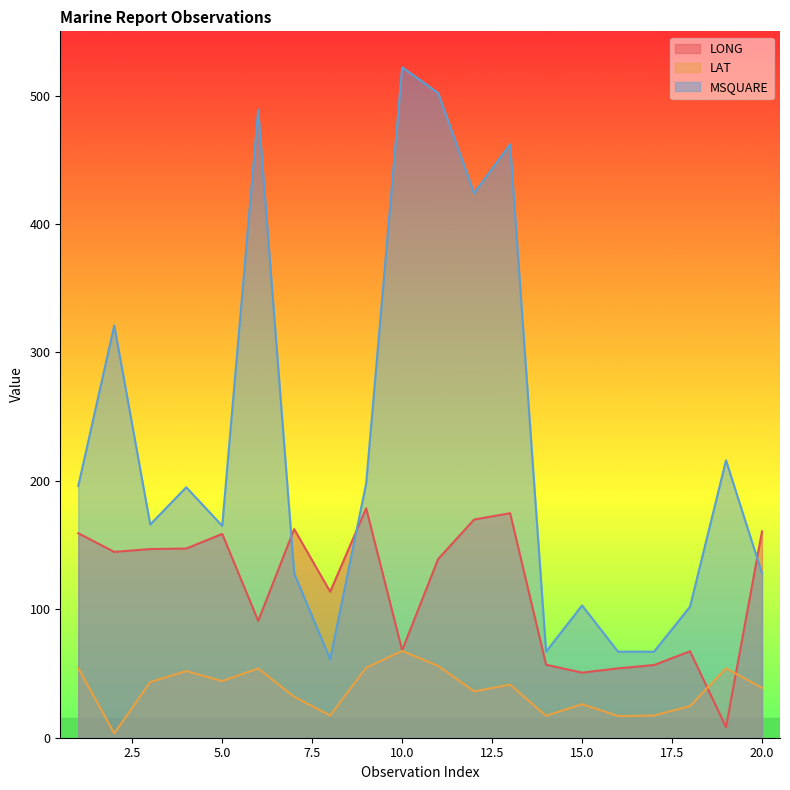

Does the chart have visible grid lines?

No